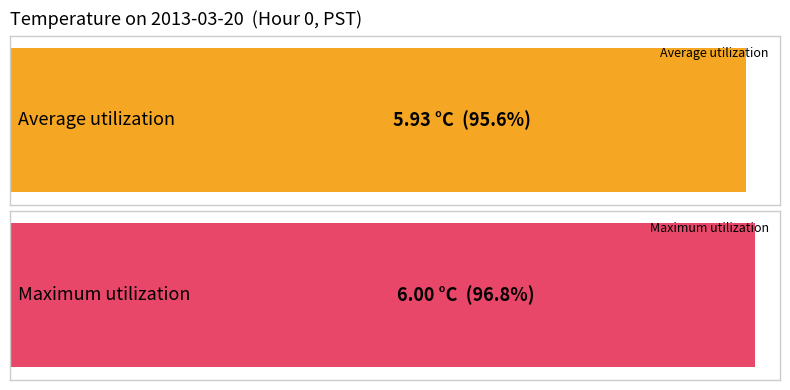

Between 8 and 4, which is larger?

8